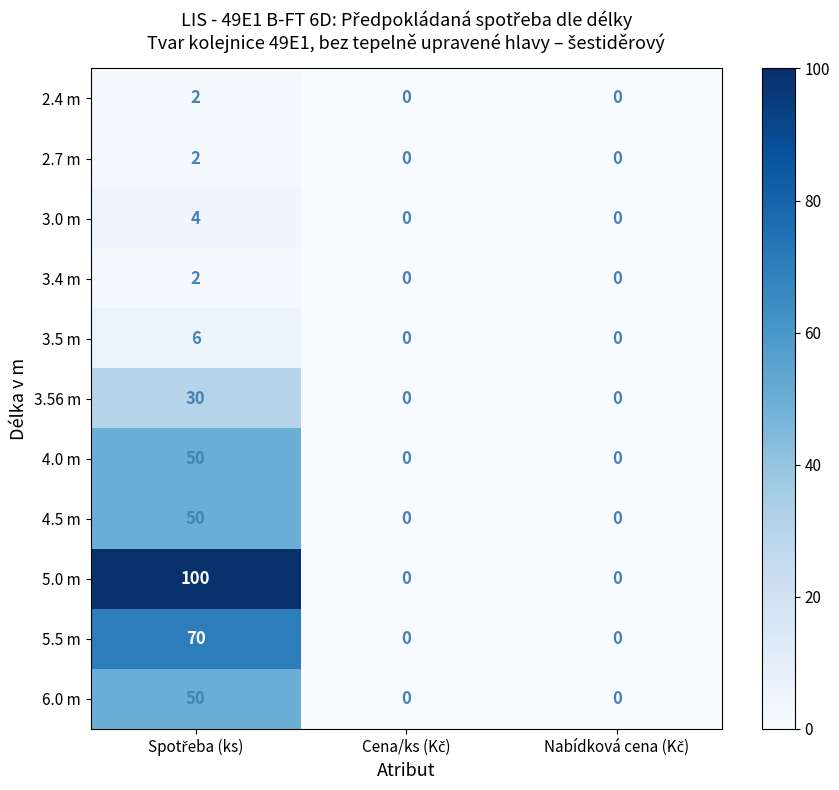

Count the 2.7 m values in the range 0 to 2.

3